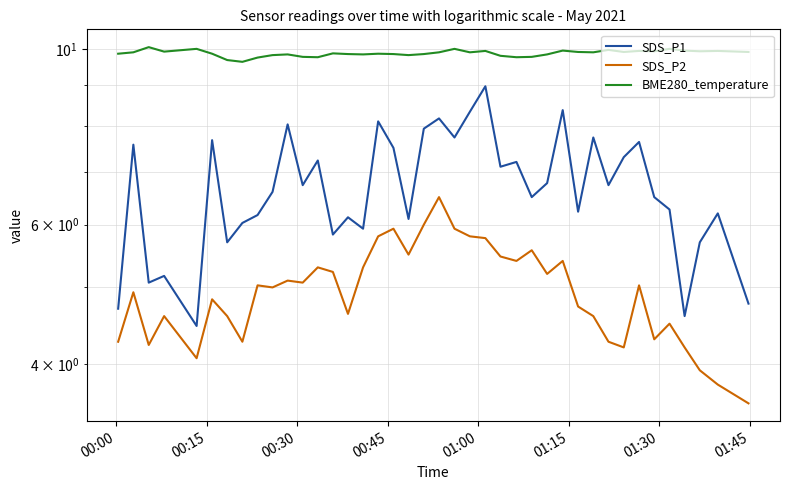

What is the greatest value displayed?

10.1